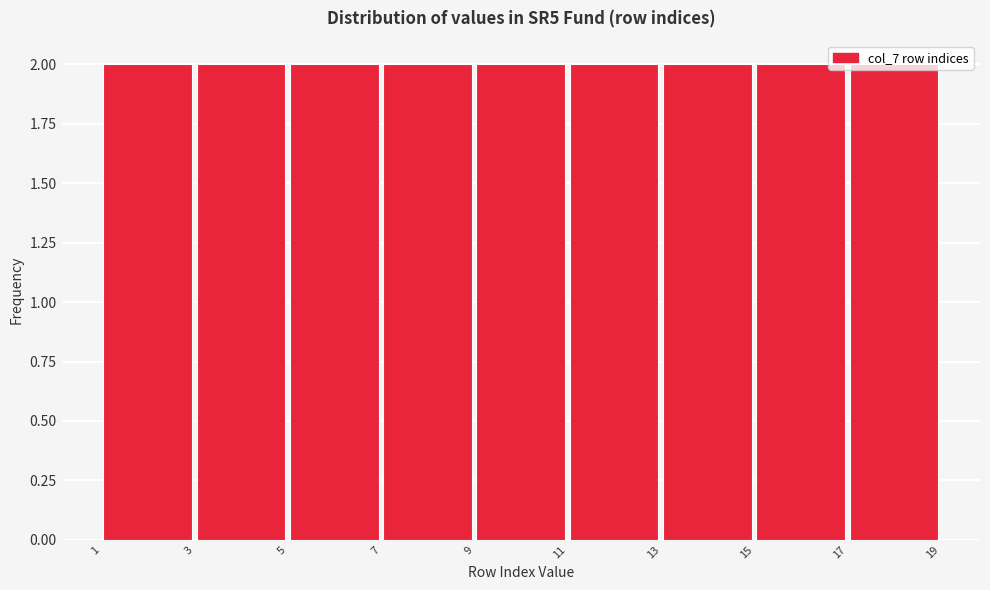

Reading left to right, transcribe this chart: for each bar, give the range it covers on the x-axis and its height. The values are not printed on the chart, so give them approximately, as read against the axis.

1 to 3: 2
3 to 5: 2
5 to 7: 2
7 to 9: 2
9 to 11: 2
11 to 13: 2
13 to 15: 2
15 to 17: 2
17 to 19: 2